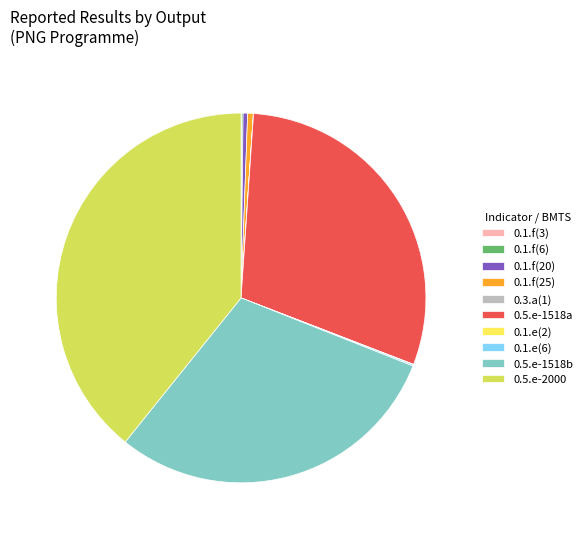

True or false: 0.1.f(25) accounts for 0% of the total.

True